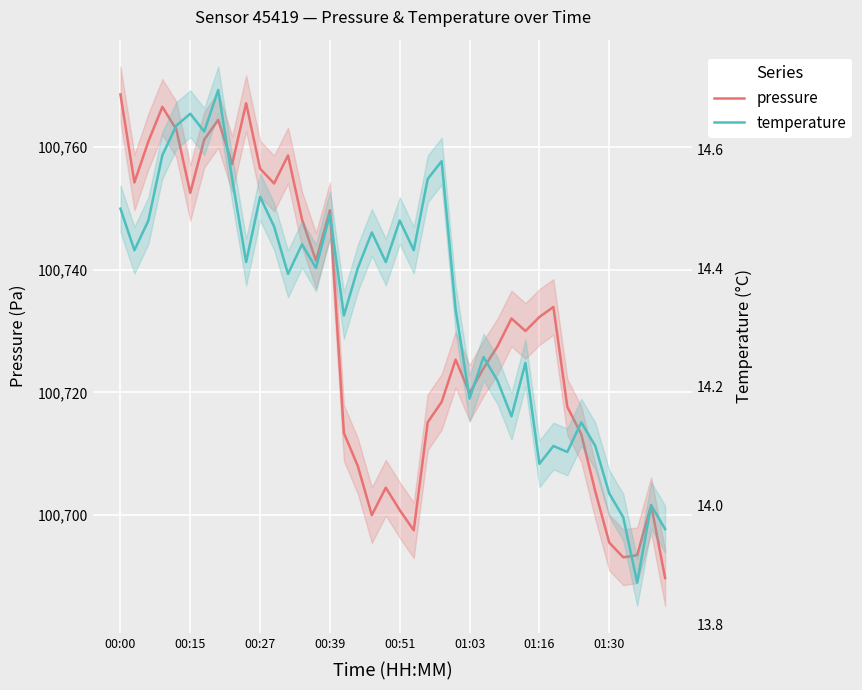

True or false: temperature and pressure cross at least once.

False